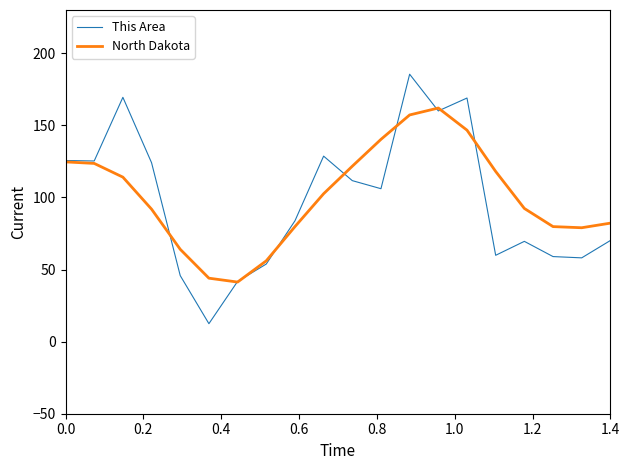

List the series in order of their peak value, highest first.

This Area, North Dakota